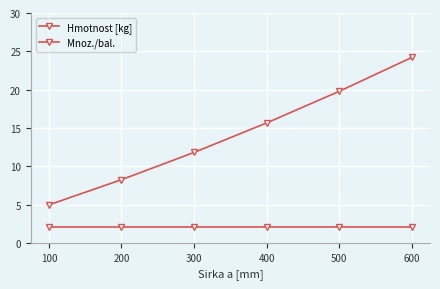

Which category has the highest value across all series?

600